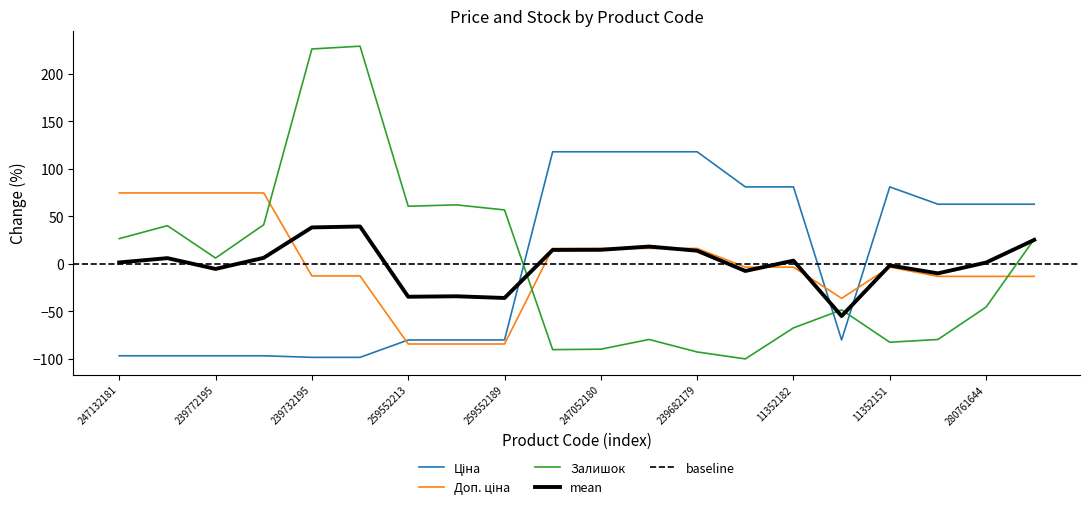

What is the maximum value shown in the chart?

229.2